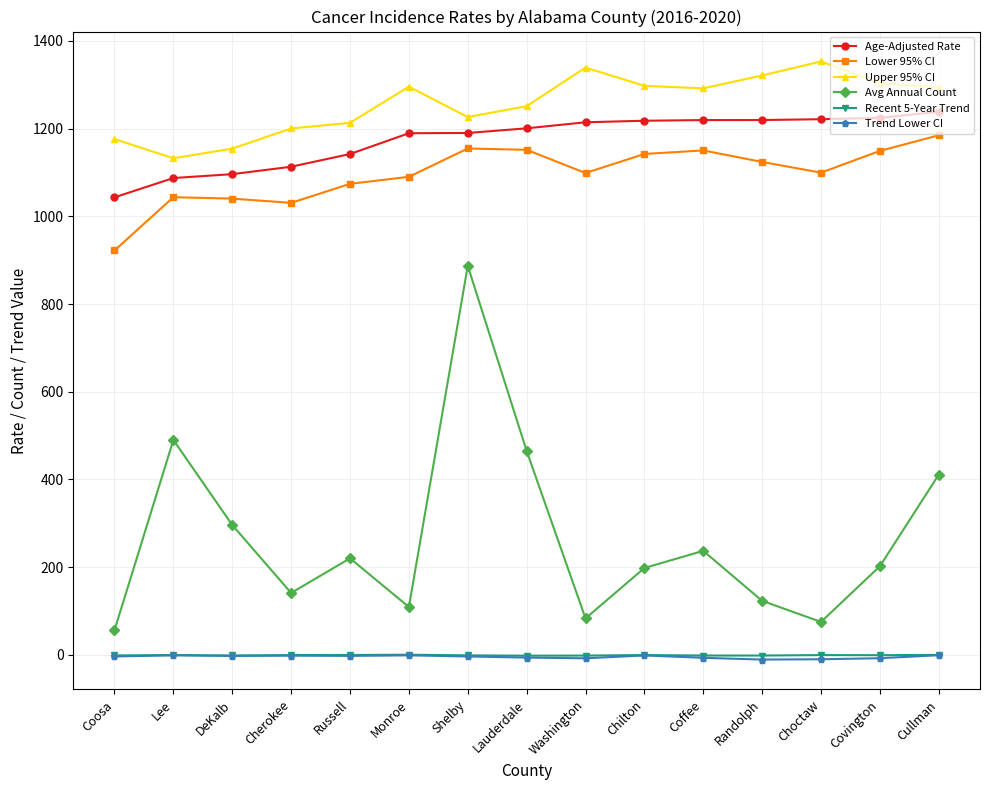

What value does the Lower 95% CI series have at Randolph?

1124.0